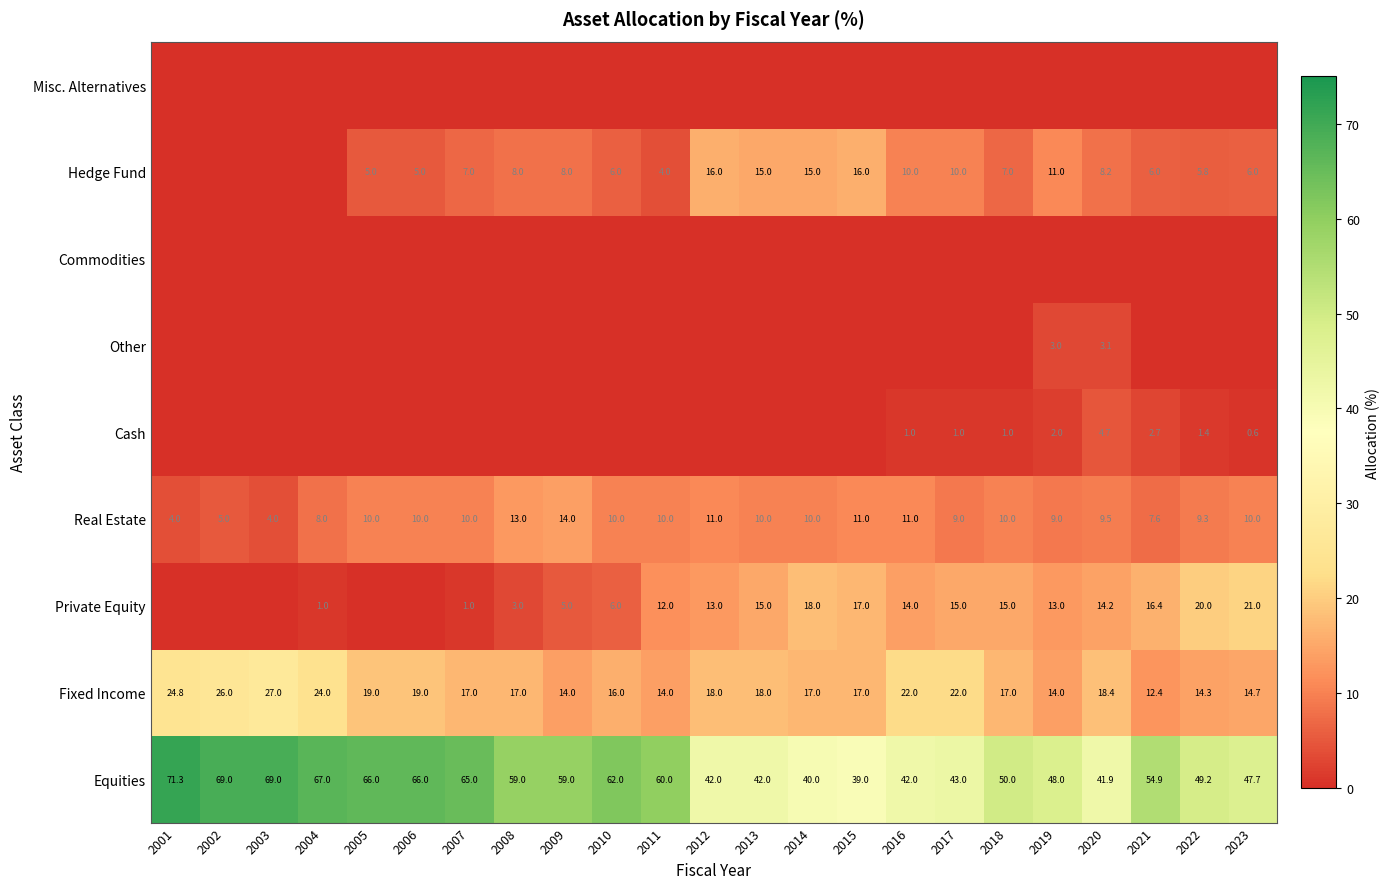

What is the total value across all series at 2022?

100.0